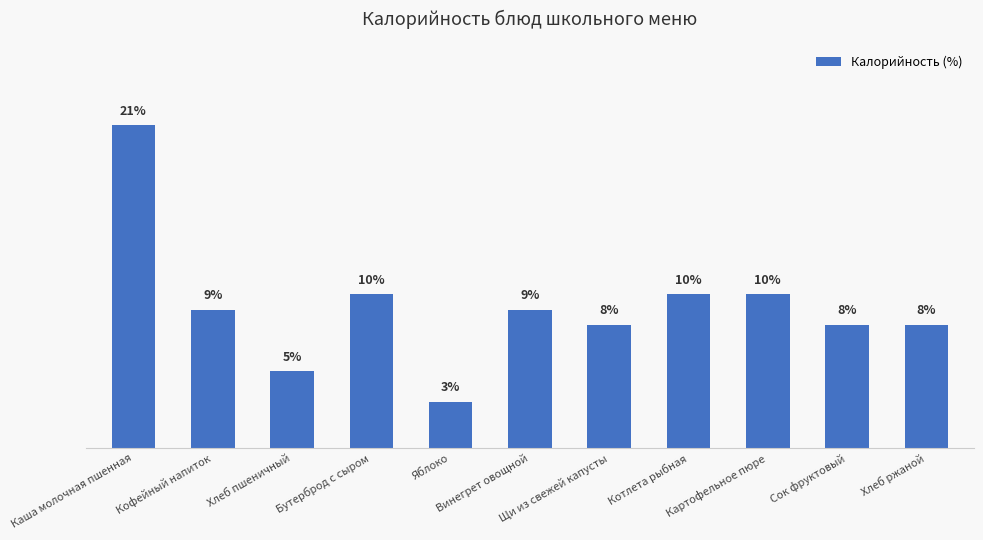

Does the chart contain any negative values?

No